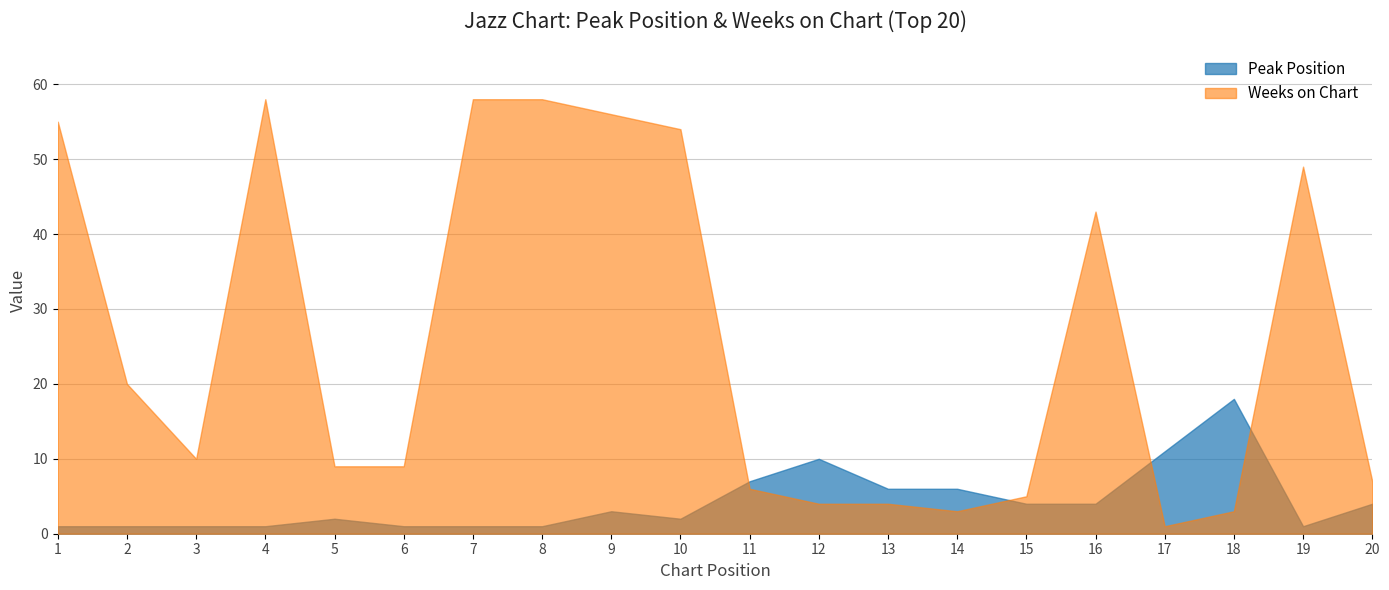

Reading left to right, extract all data points from this chart.

Peak Position: 1=1	2=1	3=1	4=1	5=2	6=1	7=1	8=1	9=3	10=2	11=7	12=10	13=6	14=6	15=4	16=4	17=11	18=18	19=1	20=4
Weeks on Chart: 1=55	2=20	3=10	4=58	5=9	6=9	7=58	8=58	9=56	10=54	11=6	12=4	13=4	14=3	15=5	16=43	17=1	18=3	19=49	20=7